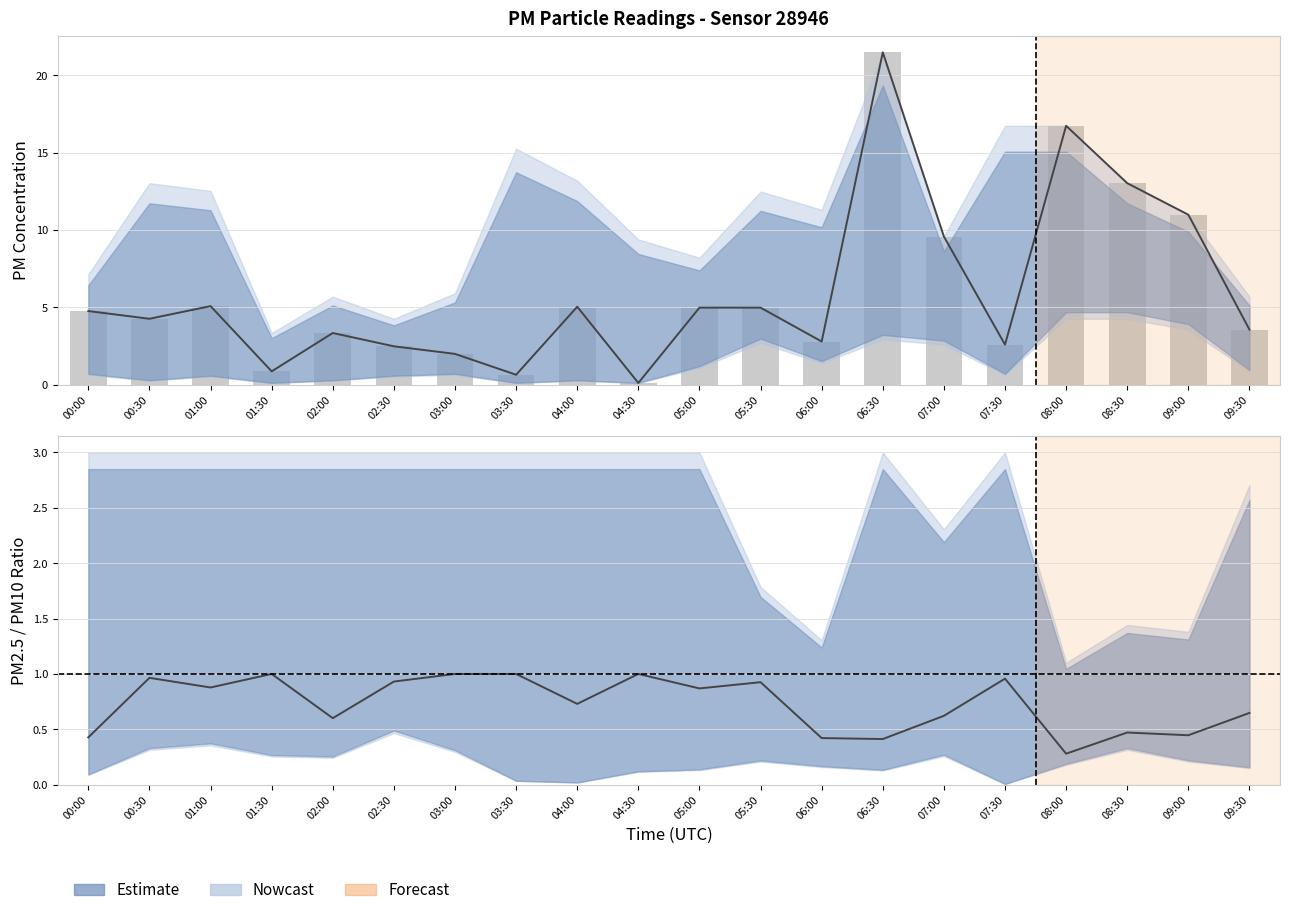

Reading left to right, transcribe all the data shown in this chart.

P1 (smooth): 4.8	4.2	5.1	0.8	3.3	2.5	2.0	0.6	5.0	0.1	5.0	5.0	2.8	21.5	9.6	2.6	16.7	13.0	11.0	3.5
P1 (raw): 4.8	4.2	5.1	0.8	3.3	2.5	2.0	0.6	5.0	0.1	5.0	5.0	2.8	21.5	9.6	2.6	16.7	13.0	11.0	3.5
PM2.5/PM10 ratio: 0.4	1.0	0.9	1.0	0.6	0.9	1.0	1.0	0.7	1.0	0.9	0.9	0.4	0.4	0.6	1.0	0.3	0.5	0.4	0.6